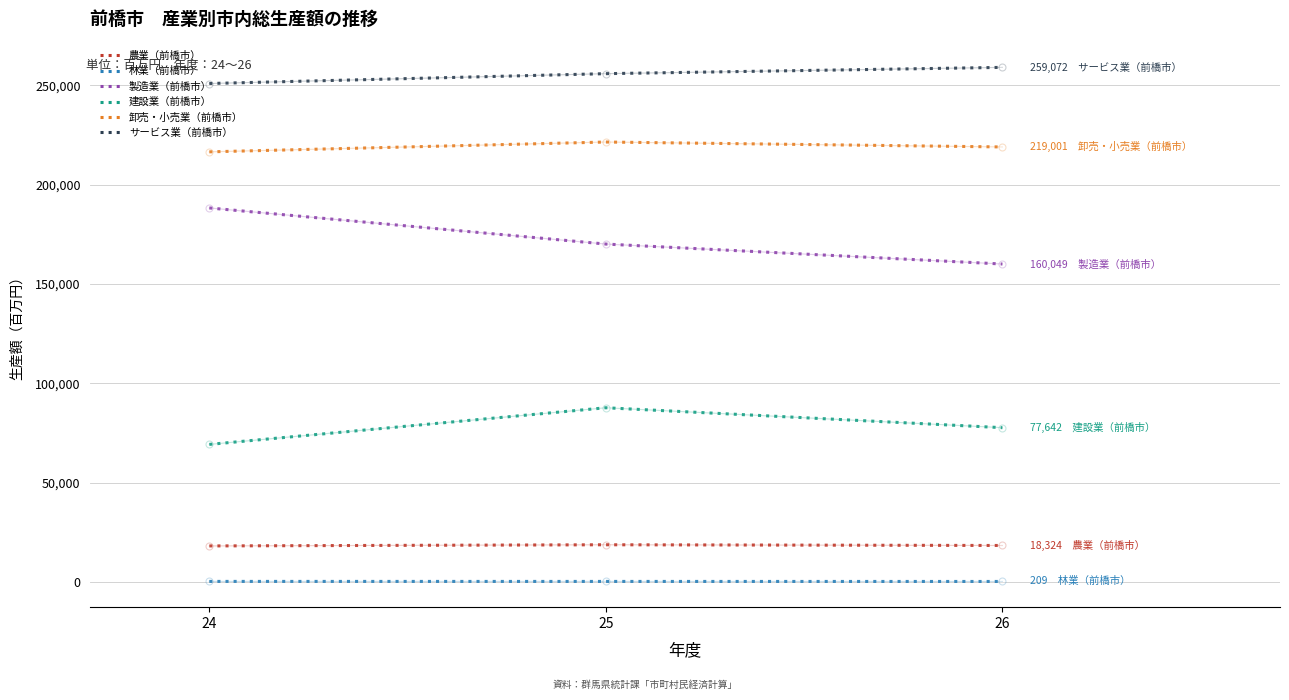

What is the highest value of the 建設業（前橋市） series?

87678